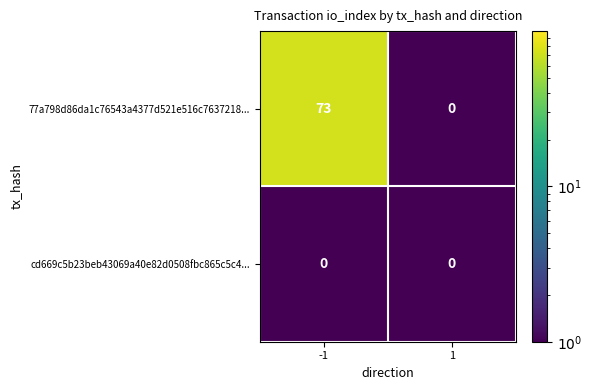

Rank the series by their maximum value, from highest to lowest.

77a798d86da1c76543a4377d521e516c7637218..., cd669c5b23beb43069a40e82d0508fbc865c5c4...